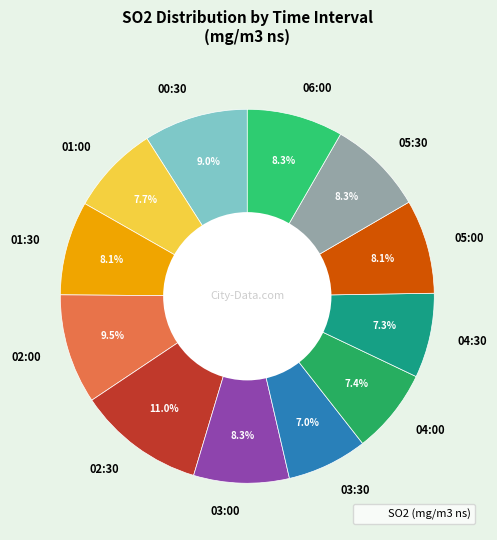

Approximately how many times larger is the value at 01:30 compared to 03:00?

1.0